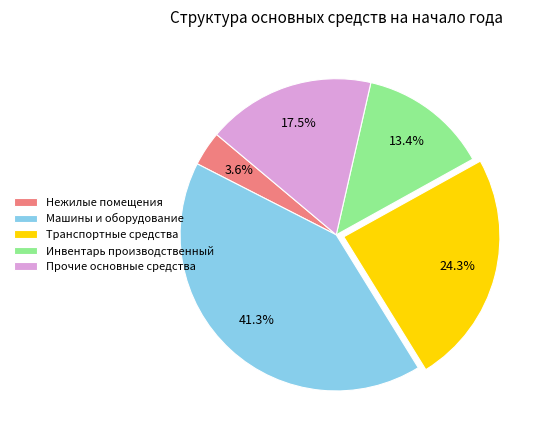

Is there any slice that represents more than half of the pie?

No